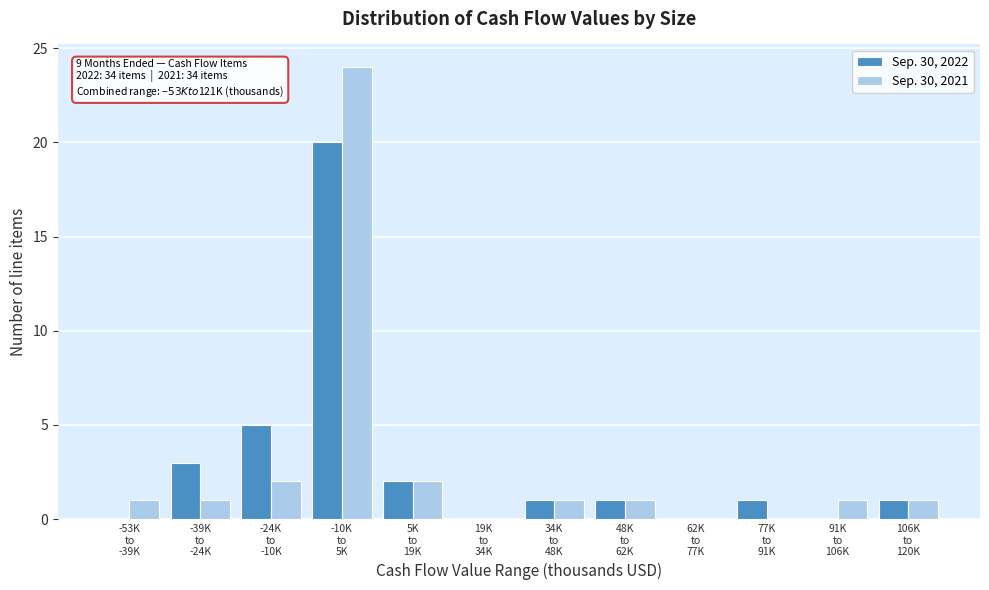

What is the sum of all Sep. 30, 2021 values?

34